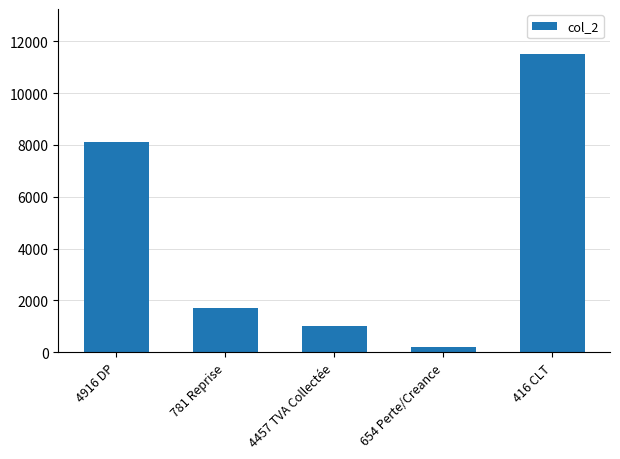

What is the label of the 1st bar from the left?

4916 DP